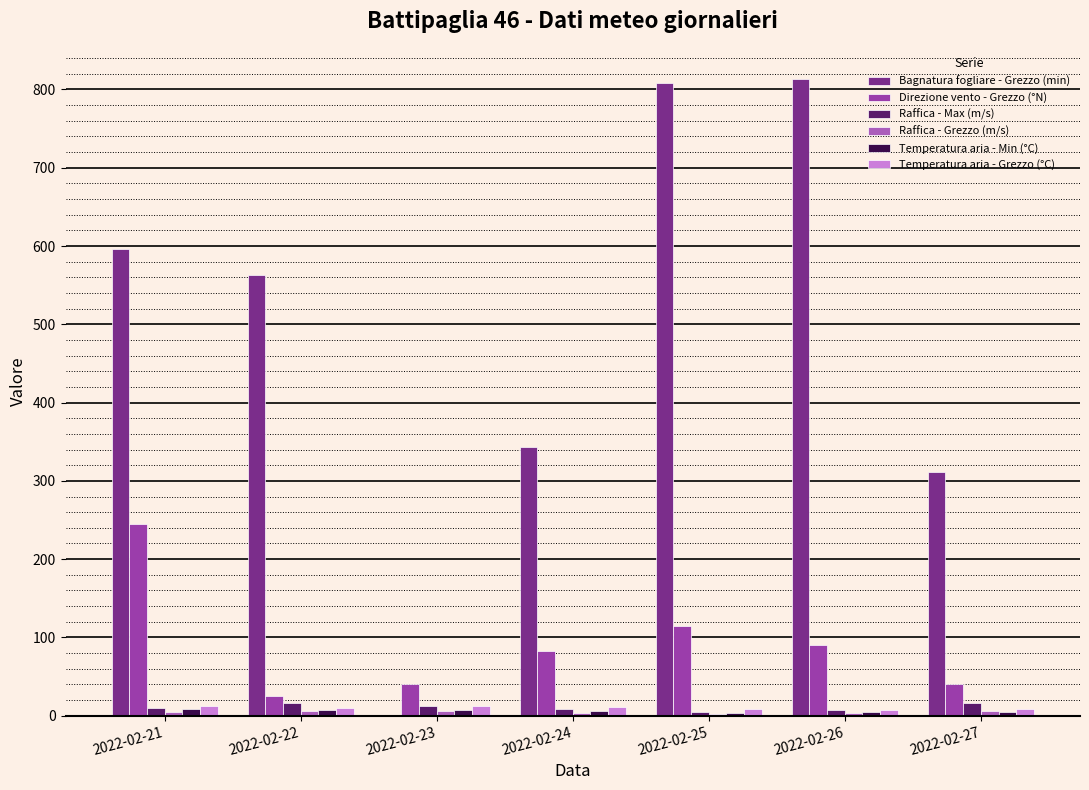

List the series in order of their peak value, lowest first.

Raffica - Grezzo (m/s), Temperatura aria - Min (°C), Temperatura aria - Grezzo (°C), Raffica - Max (m/s), Direzione vento - Grezzo (°N), Bagnatura fogliare - Grezzo (min)